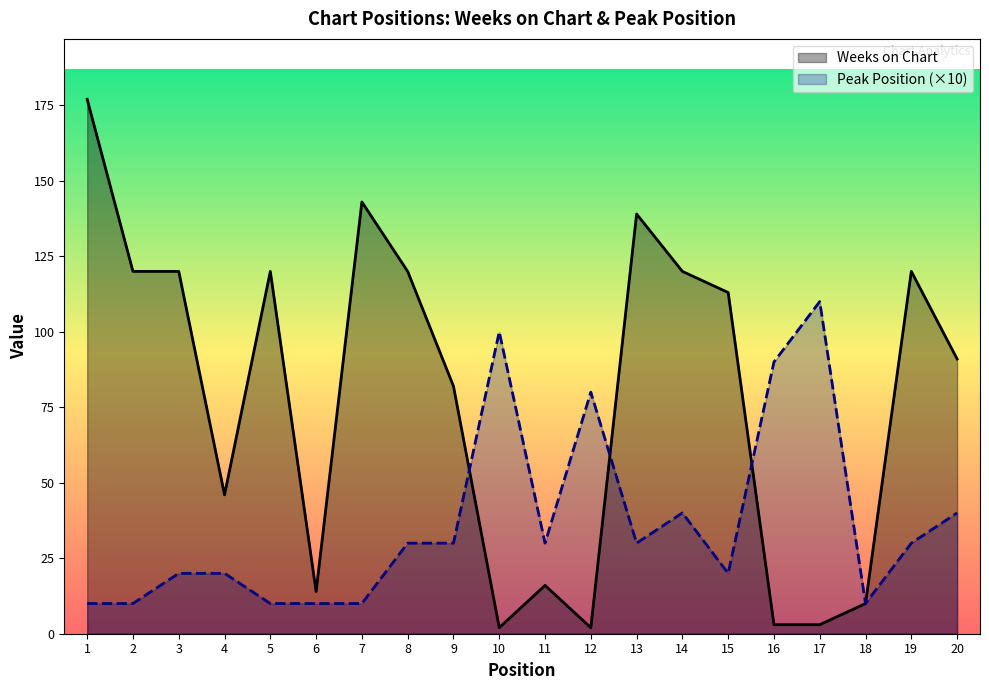

The value of Peak Position at 5 is 10. True or false?

True